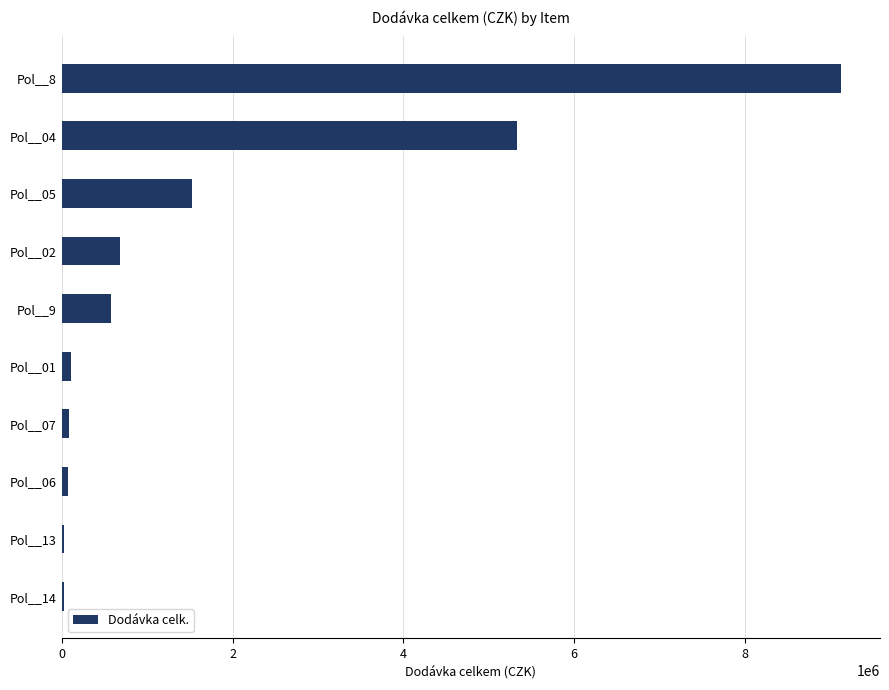

What is the smallest value displayed?

29312.4